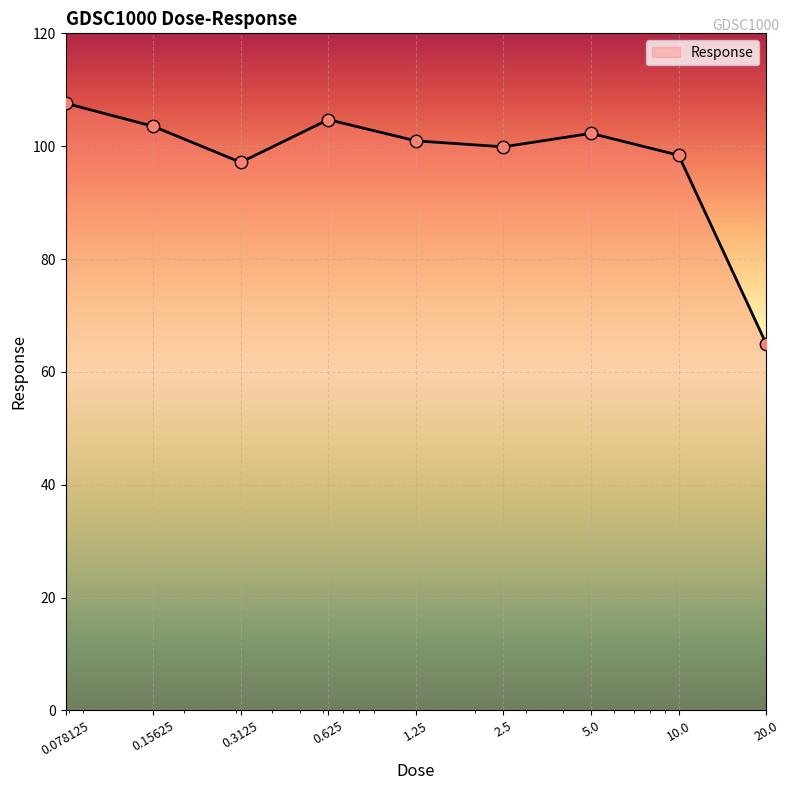

What is the greatest value displayed?

107.6